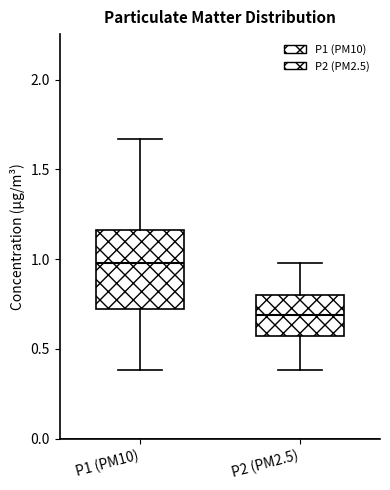

Comparing the boxes themselves (not the whiskers), which one is the tallest?

P1 (PM10)